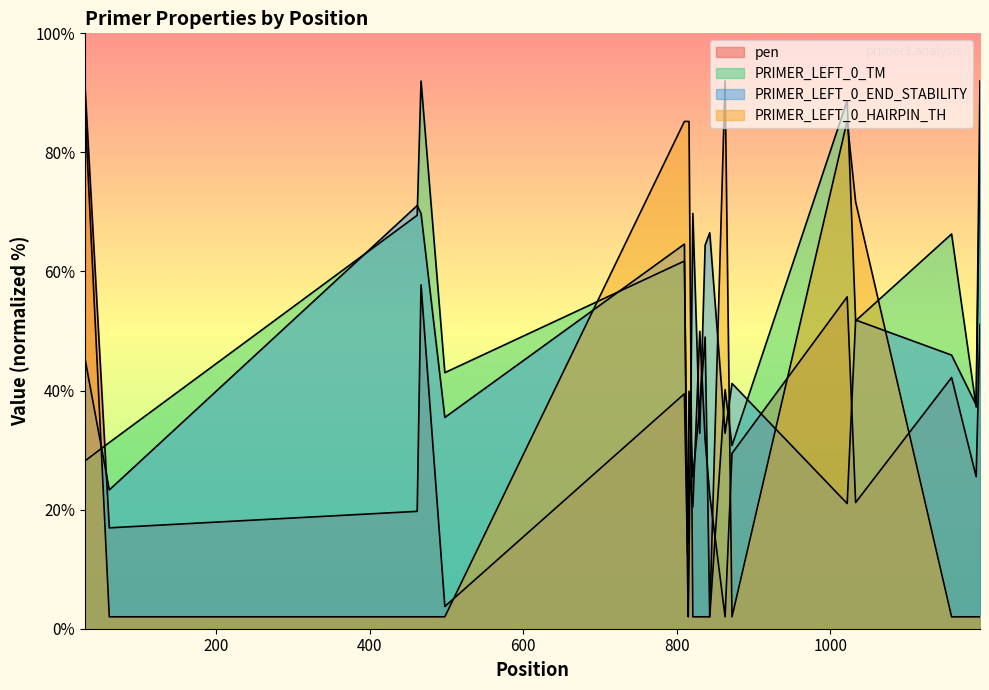

Between 843 and 872, which series saw the biggest shift?

PRIMER_LEFT_0_TM